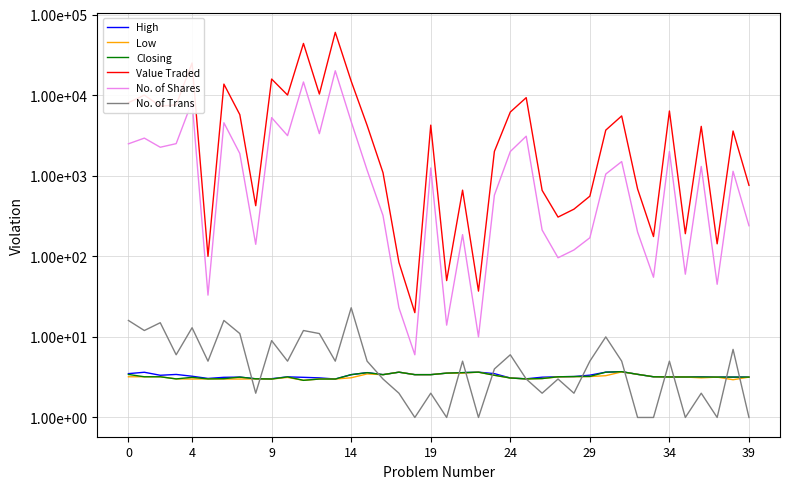

At which category is the sum across all series the highest?

13